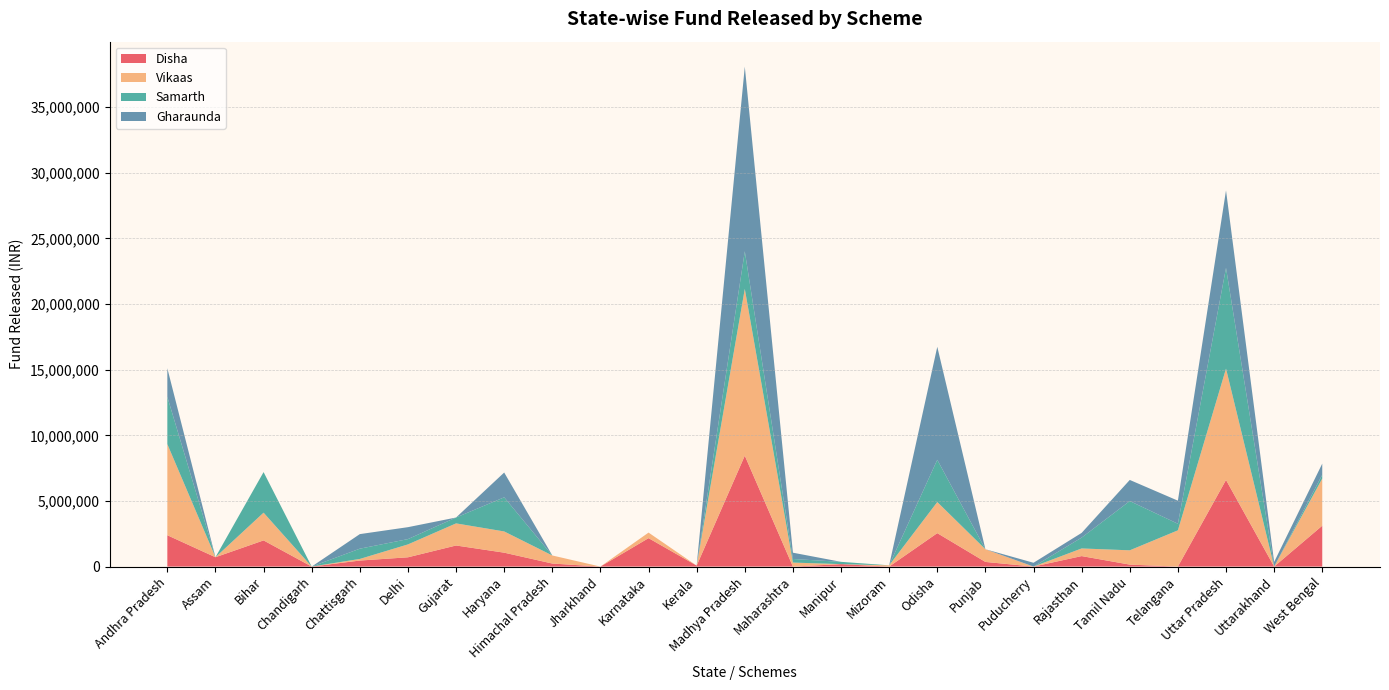

At which category is the sum across all series the highest?

Madhya Pradesh